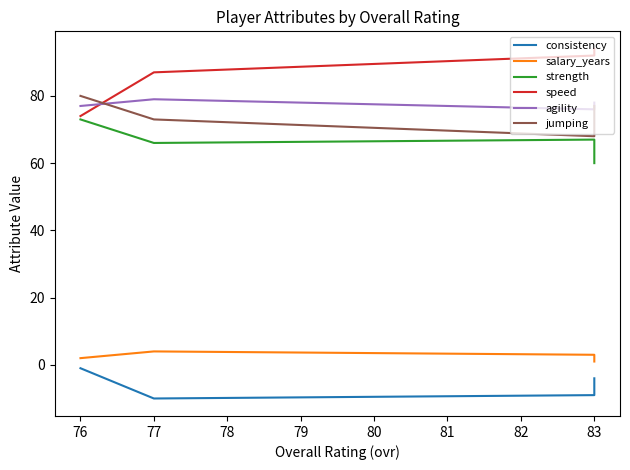

What is the smallest value displayed?

-10